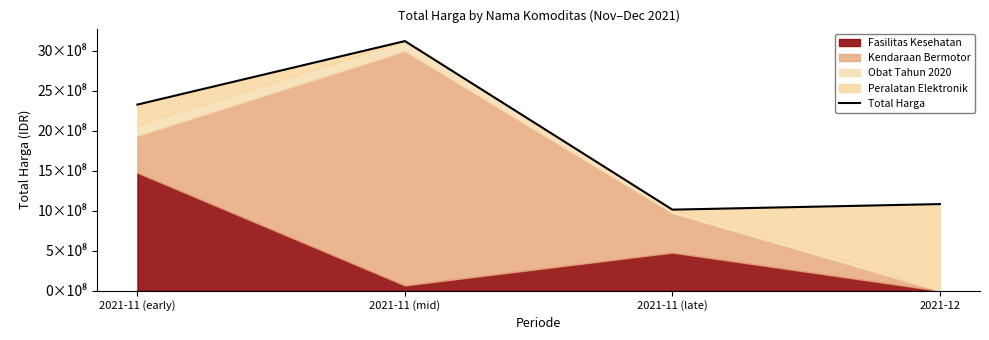

How many interior local valleys (lower than both neighbors) does the data have?

1